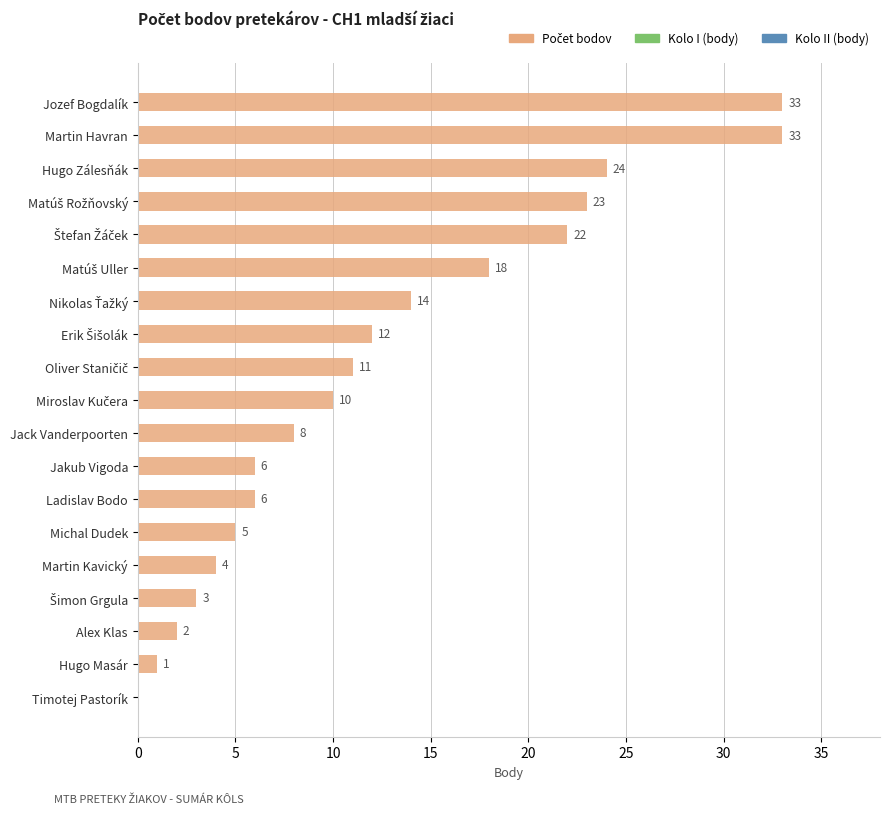

Count the number of categories in the chart.

19